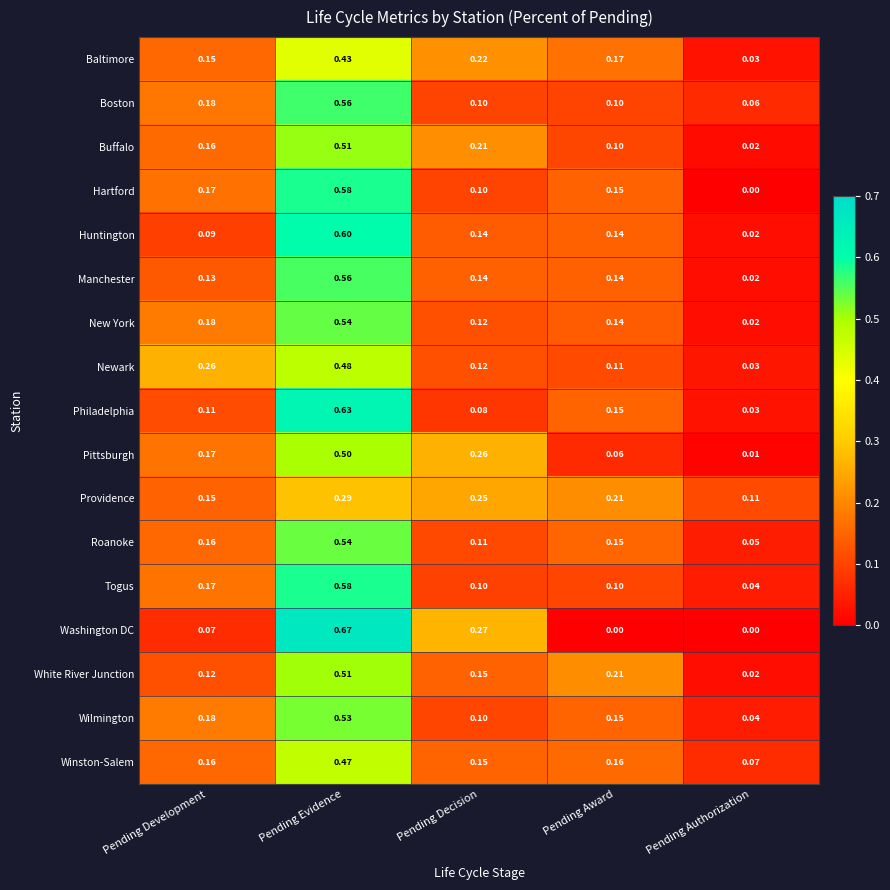

List the labels in order of Providence value, smallest first.

Pending Authorization, Pending Development, Pending Award, Pending Decision, Pending Evidence